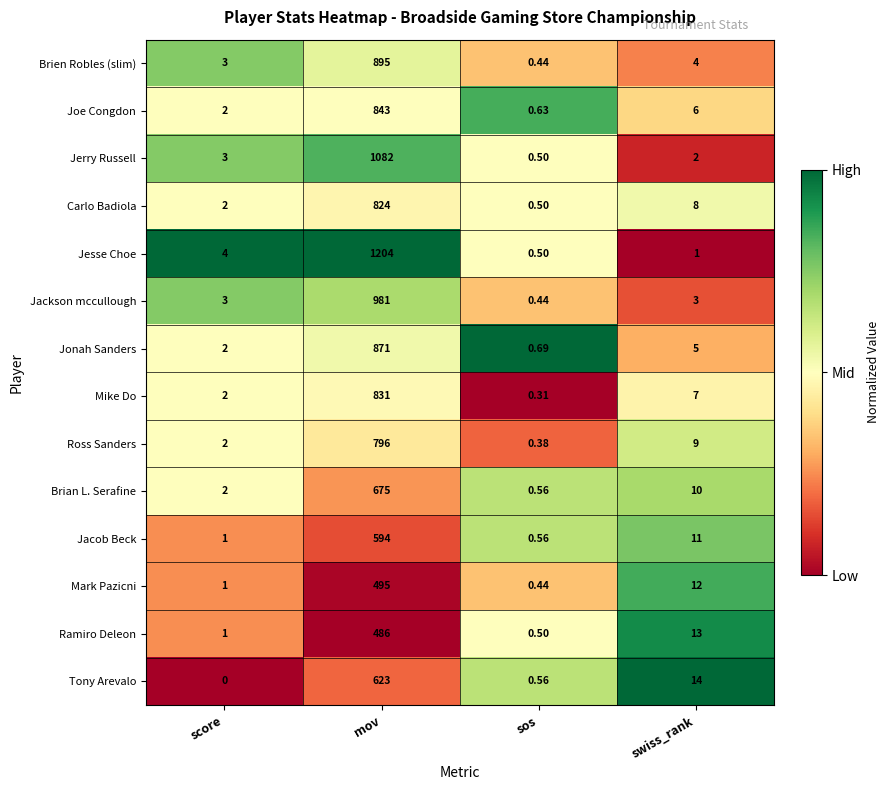

Which series has the widest spread of values?

Jesse Choe